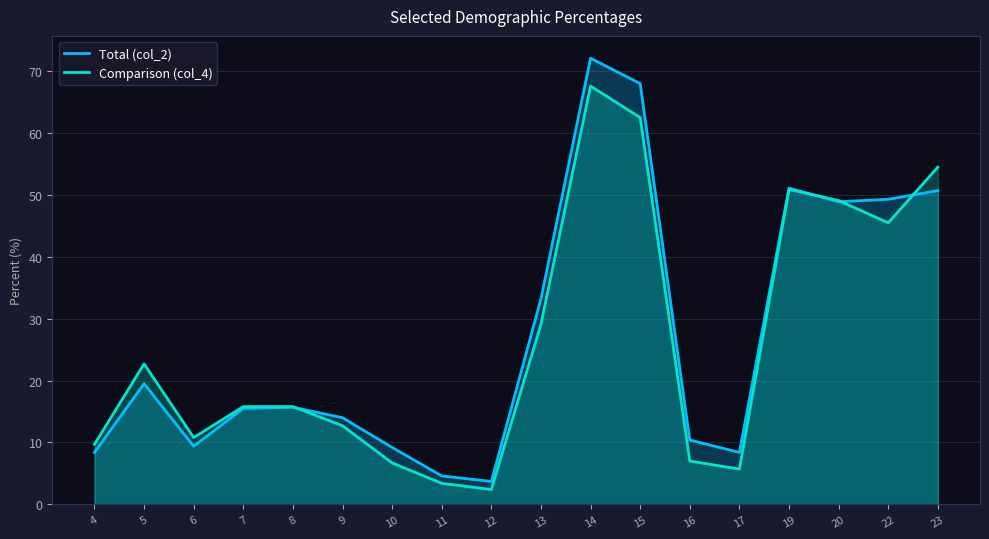

Which series has the largest range (max minus min)?

Total (col_2)